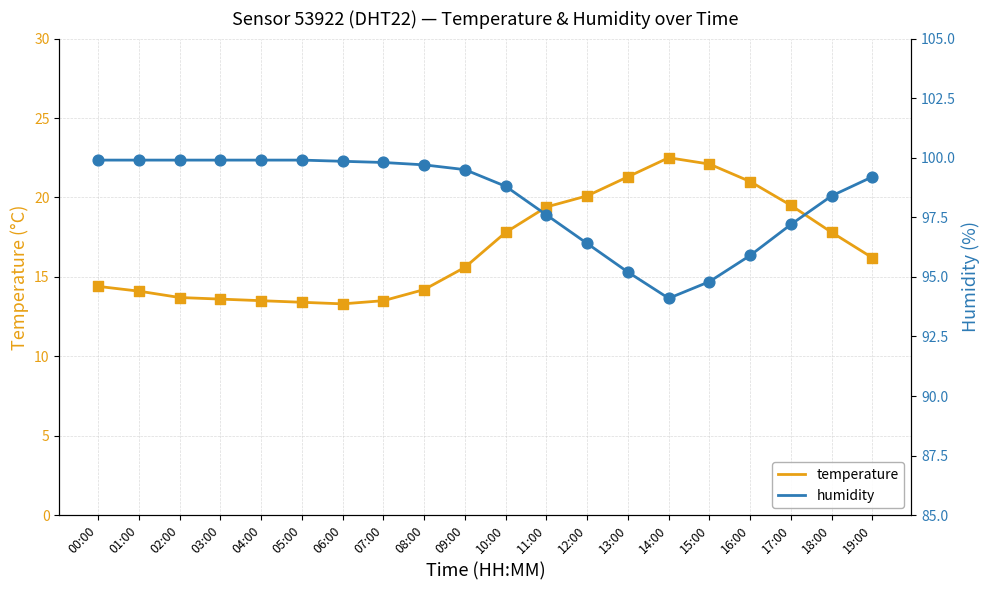

Which series reaches the minimum Y coordinate?

temperature